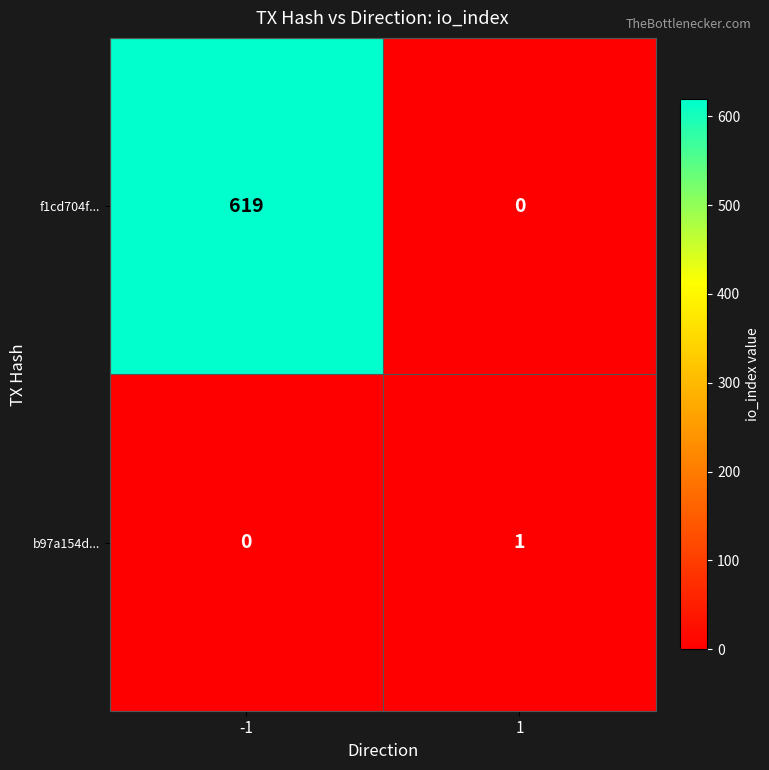

What value does the f1cd704f... series have at -1, to the nearest 10?

620